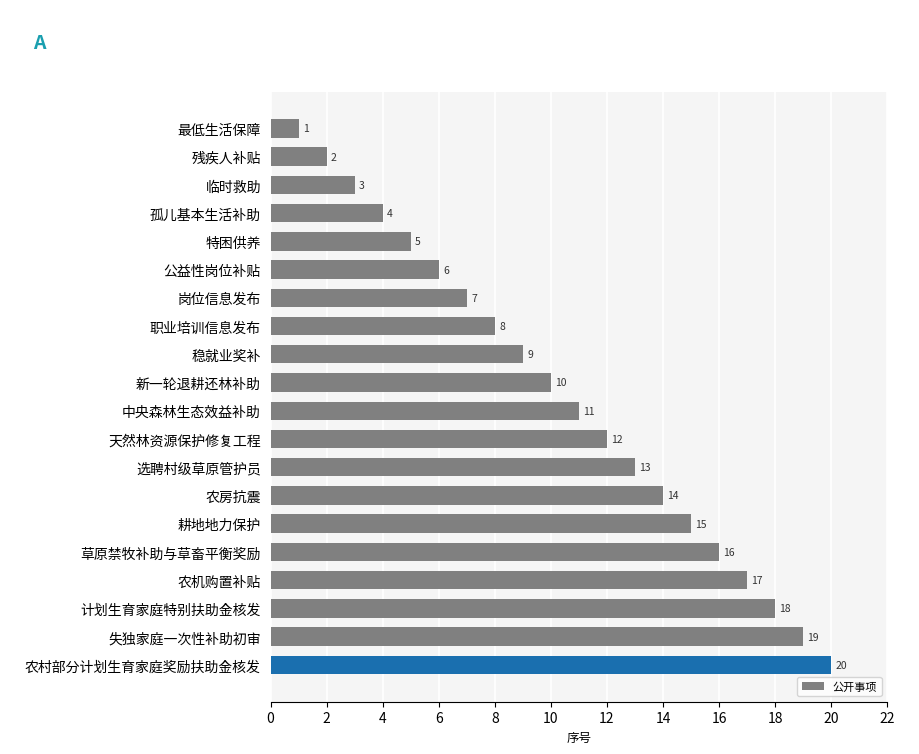

The chart shows a value of 10 at 新一轮退耕还林补助. True or false?

True